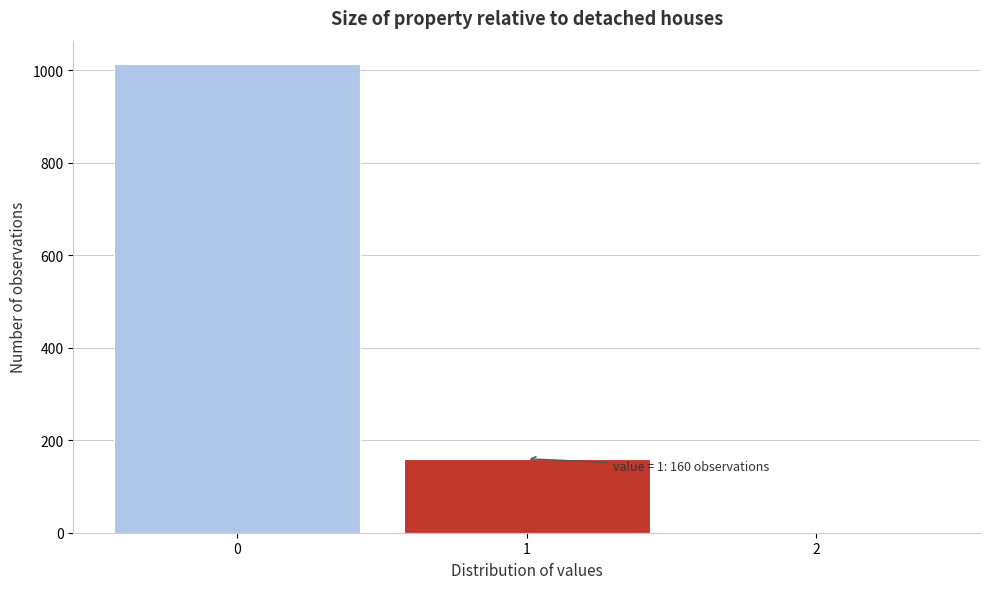

Over which range of the x-axis is the bar tallest?

-0.5 to 0.5